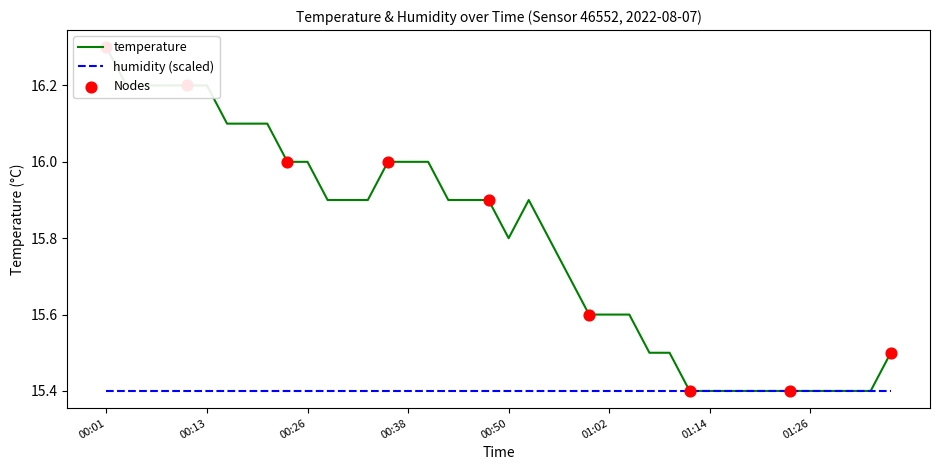

Which has a higher value, 01:31 or 01:12?

01:31